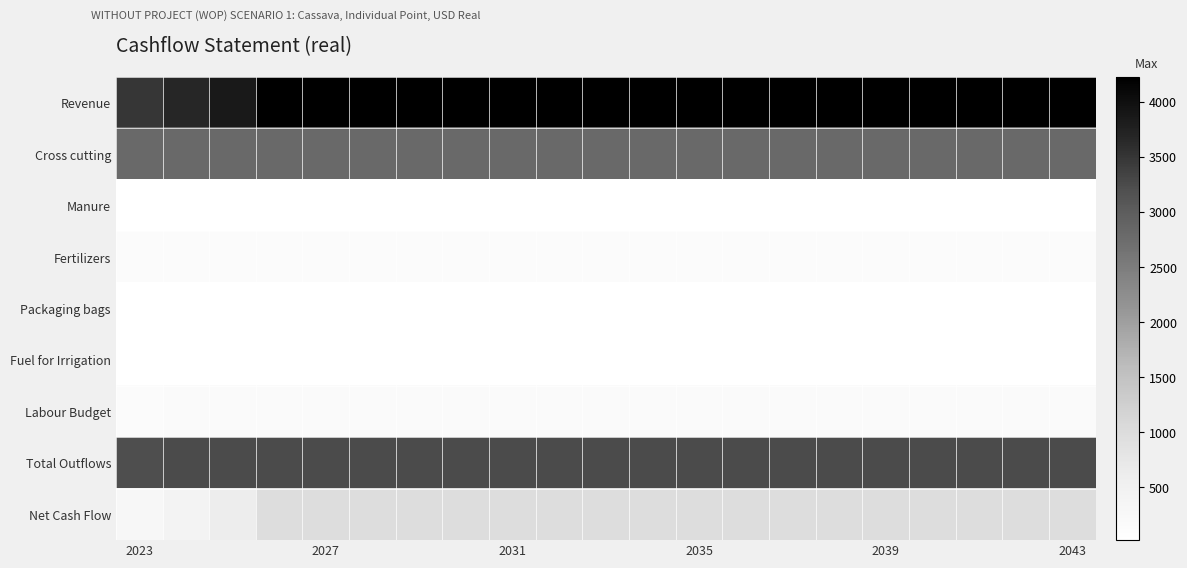

At how many categories does at least one series exceed 2228?

21